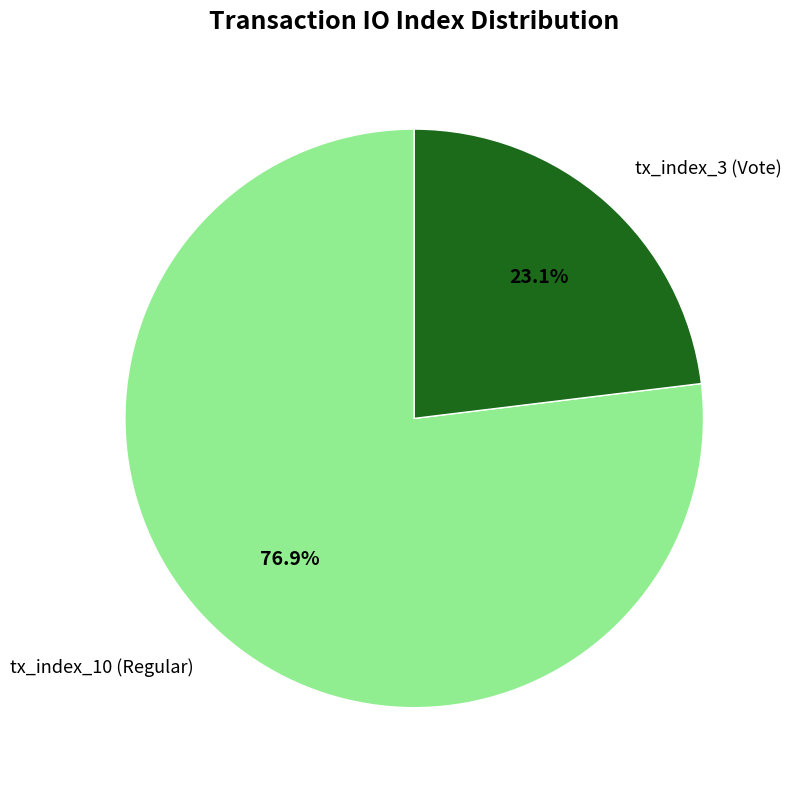

Which slice represents more than half of the pie?

tx_index_10 (Regular)